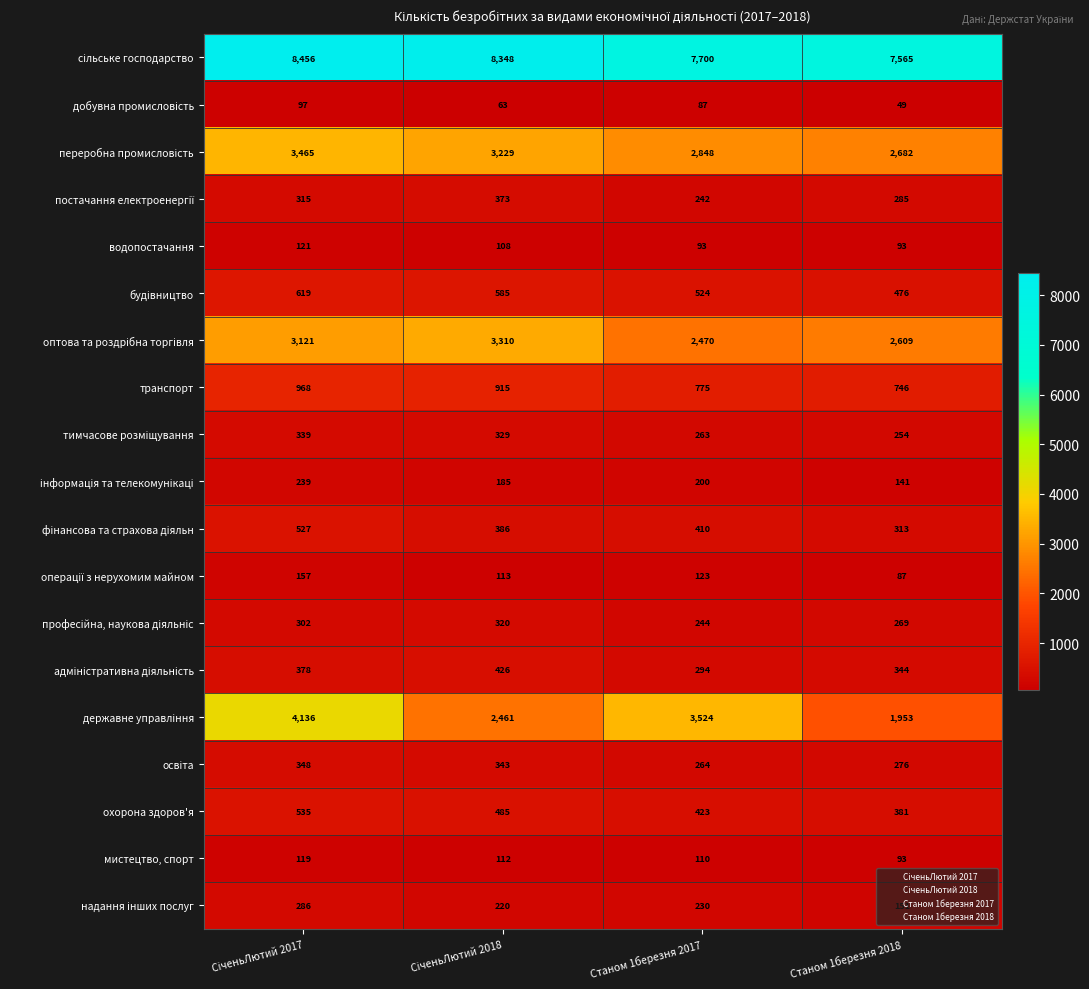

The value of охорона здоров'я at Станом 1березня 2017 is 692. True or false?

False